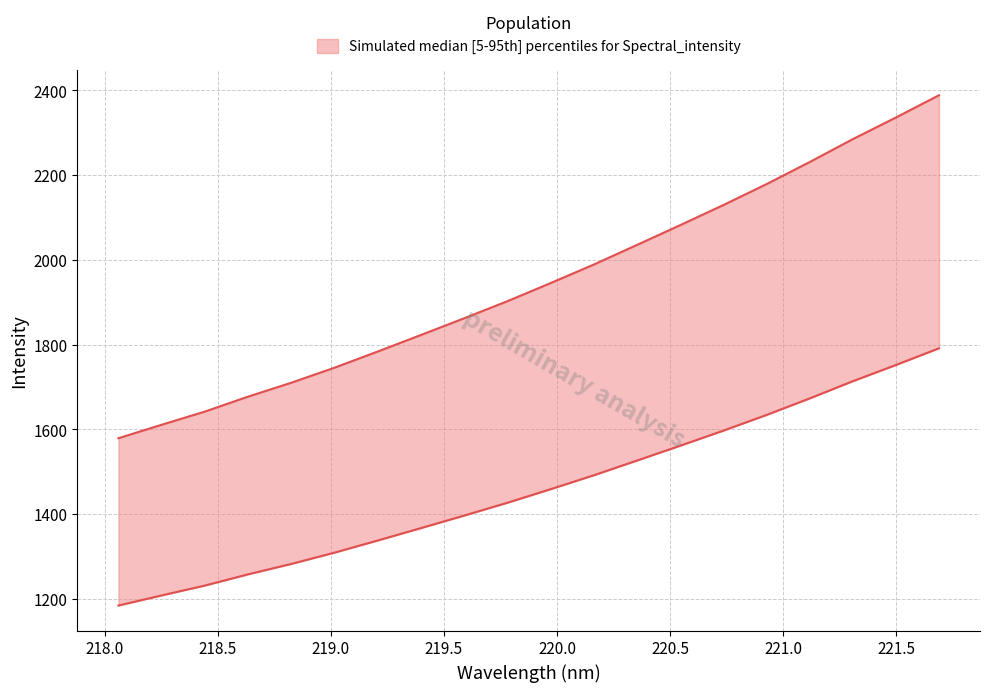

Which has a higher value, 219.9712 or 218.0596?

219.9712